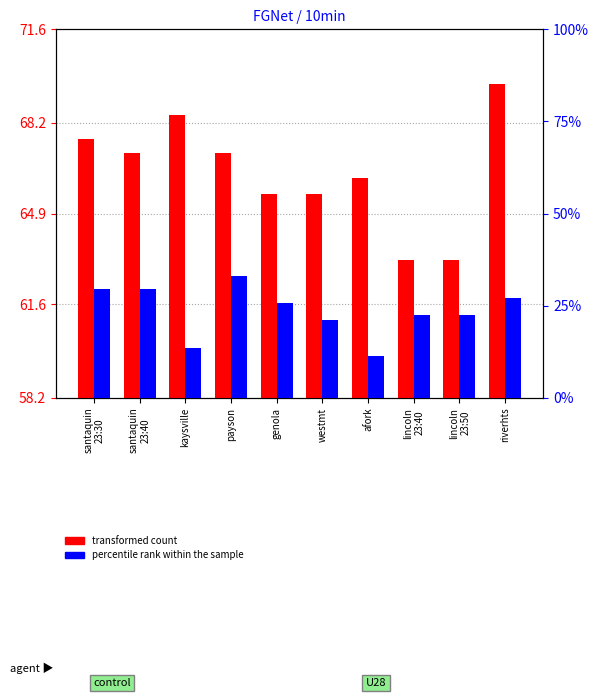

List the series in order of their peak value, highest first.

transformed count, percentile rank within the sample